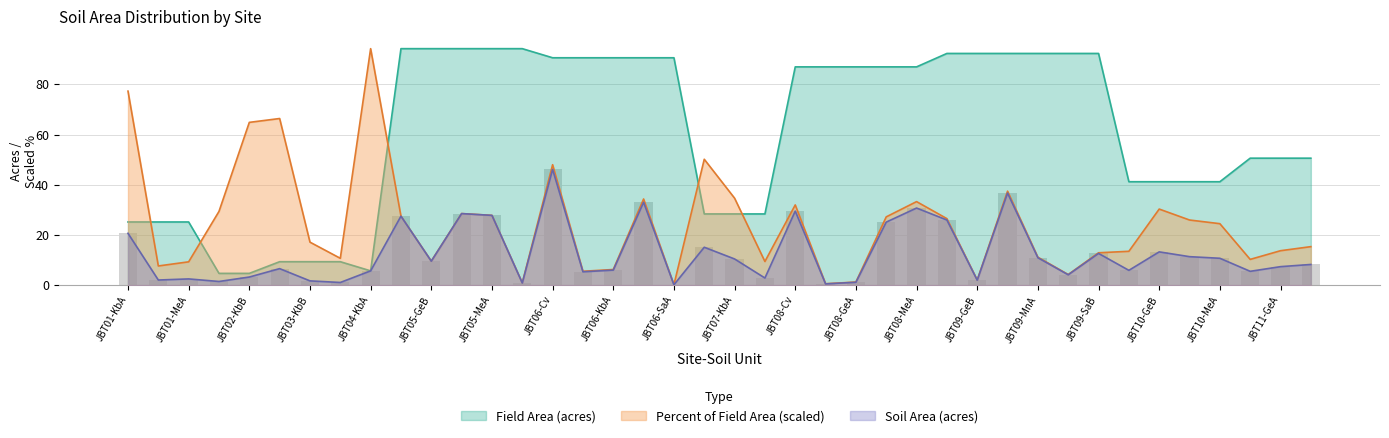

What is the difference between the maximum and minimum values in the Soil Area (acres) series?

46.0